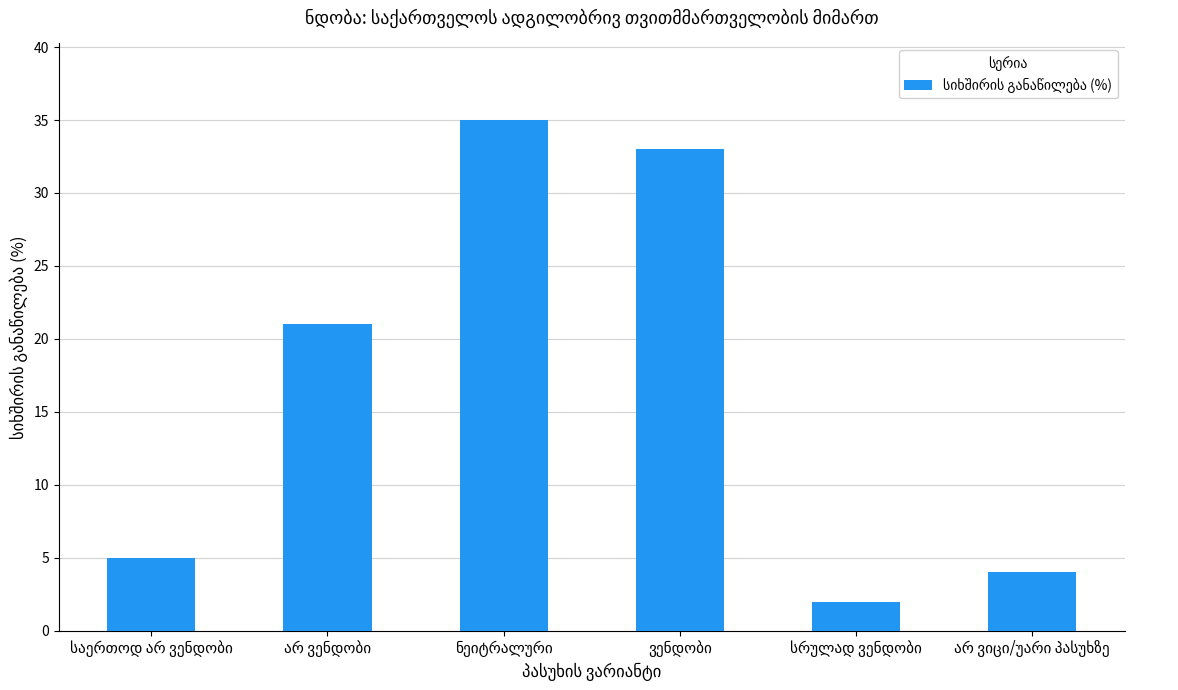

What is the difference between the maximum and minimum values?

33